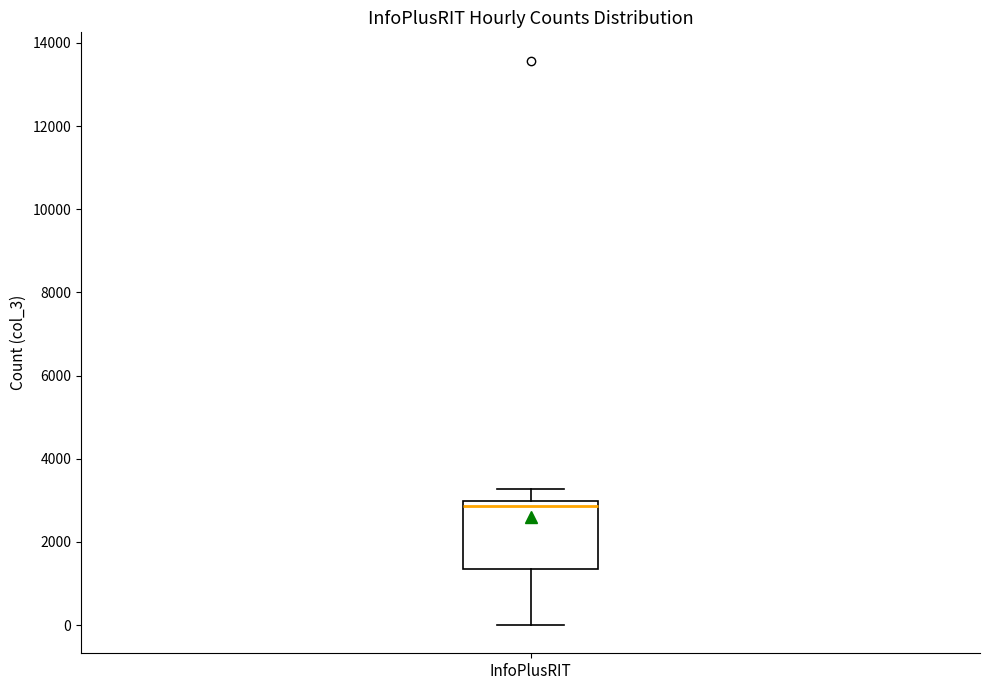

Read this box plot against the y-axis: the position of the median line, the range covered by the box, and the ends of both whiskers. The values are not printed on the chart, so give them approximately, as read against the axis.

median 2800, box 1400 to 3000, whiskers 0 to 3200